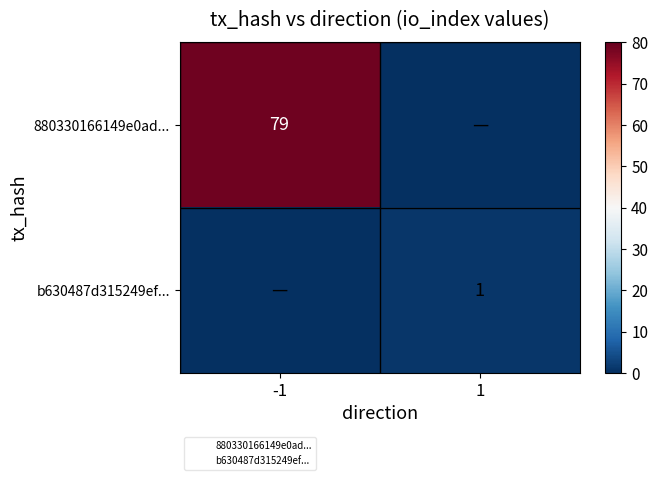

What is the total value across all series at -1?

79